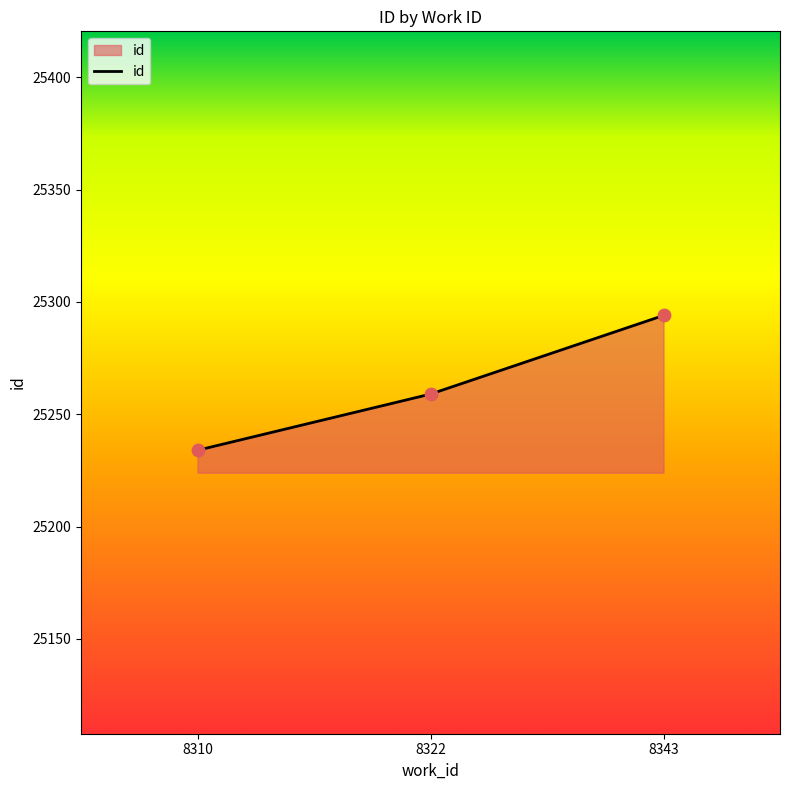

Approximately how many times larger is the value at 8310 compared to 8343?

1.0